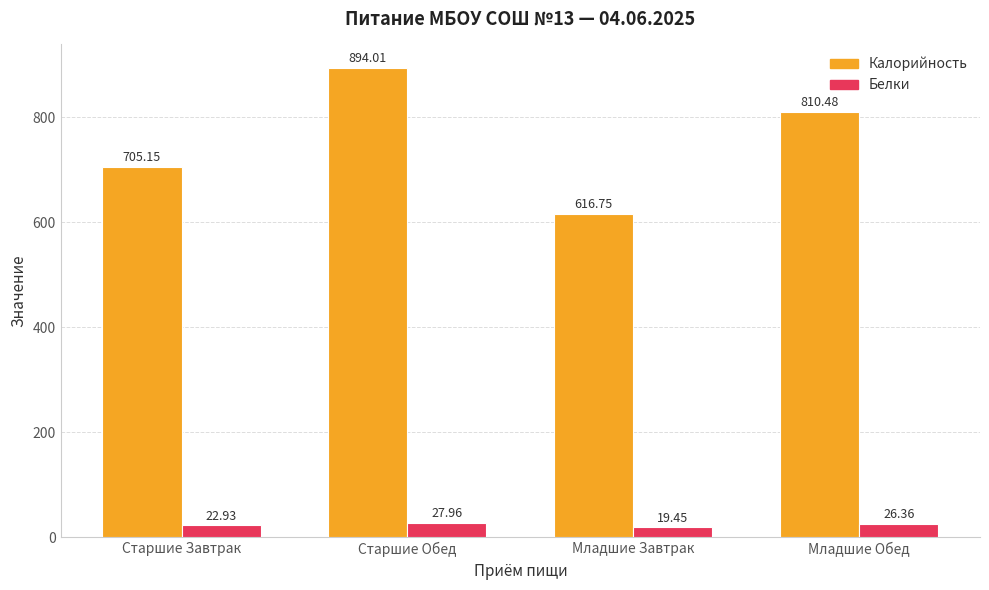

Rank the series at Младшие Завтрак from lowest to highest value.

Белки, Калорийность